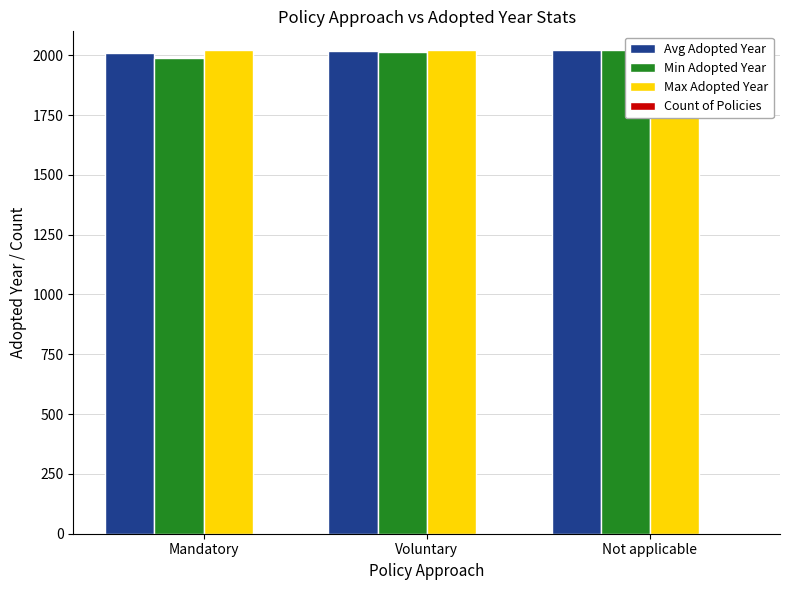

Is the value of Avg Adopted Year at Mandatory greater than the value of Max Adopted Year at Voluntary?

No